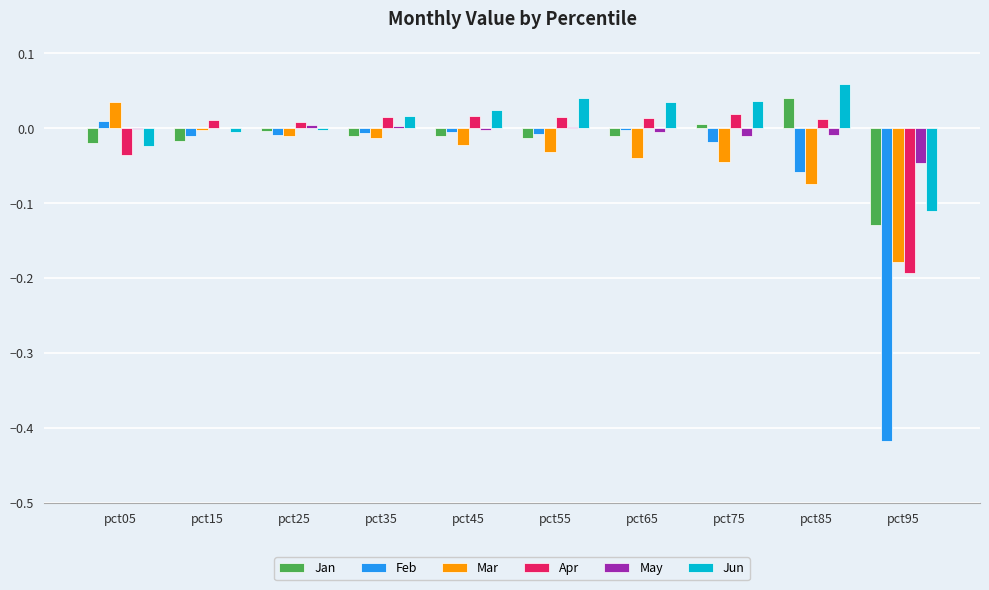

Which category has the highest value across all series?

pct85